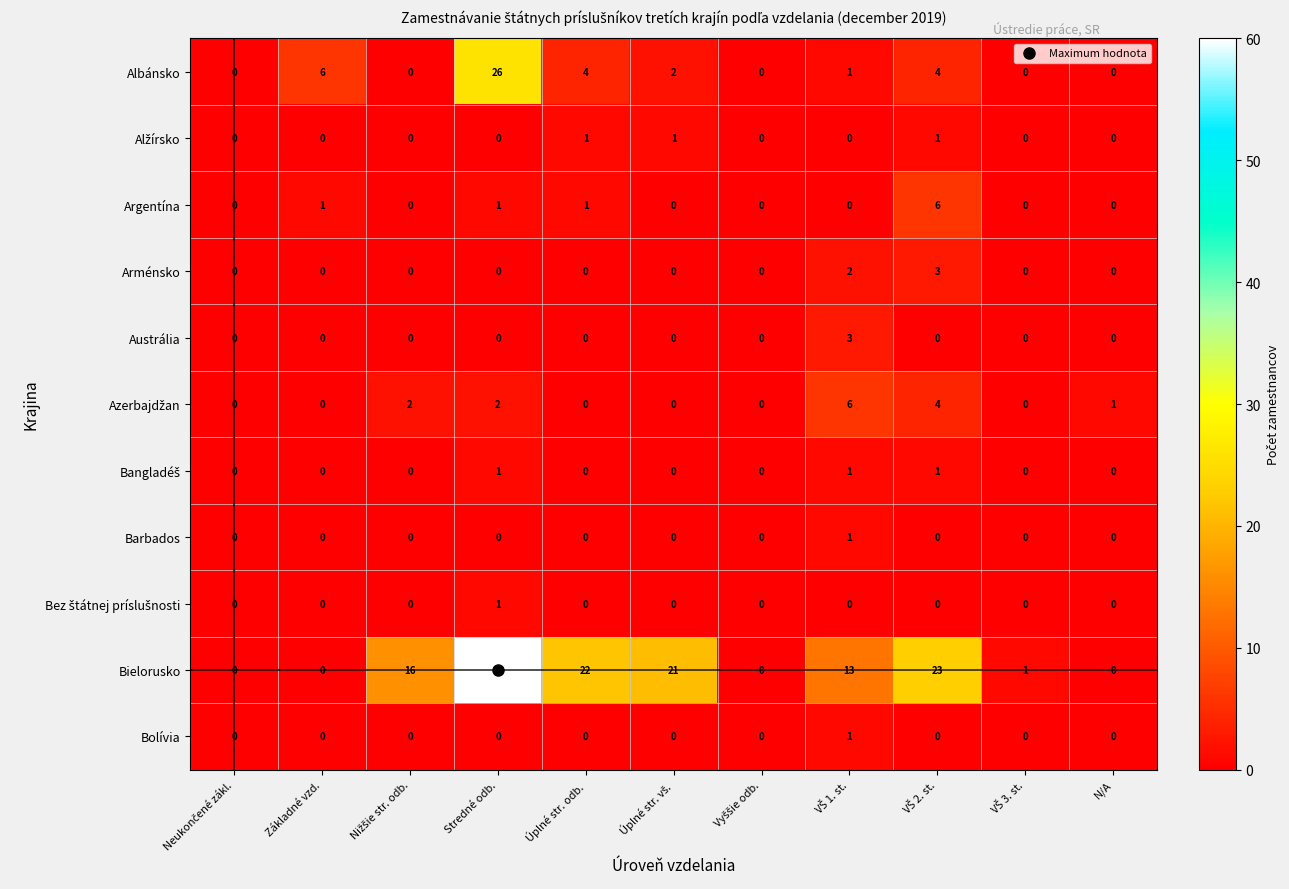

Which series has the largest range (max minus min)?

Bielorusko